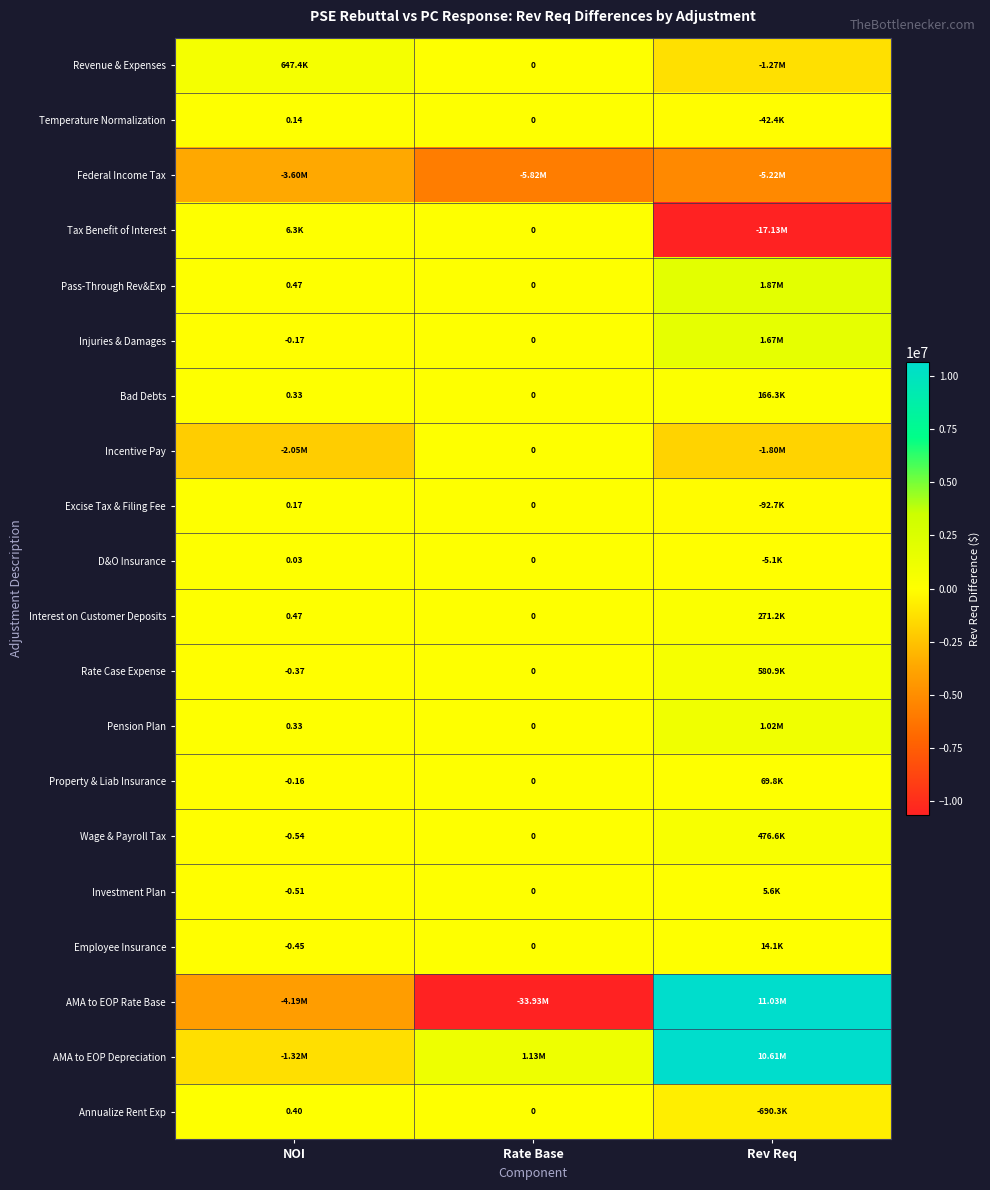

What is the spread (max minus min) of values at Rev Req?

28155367.6